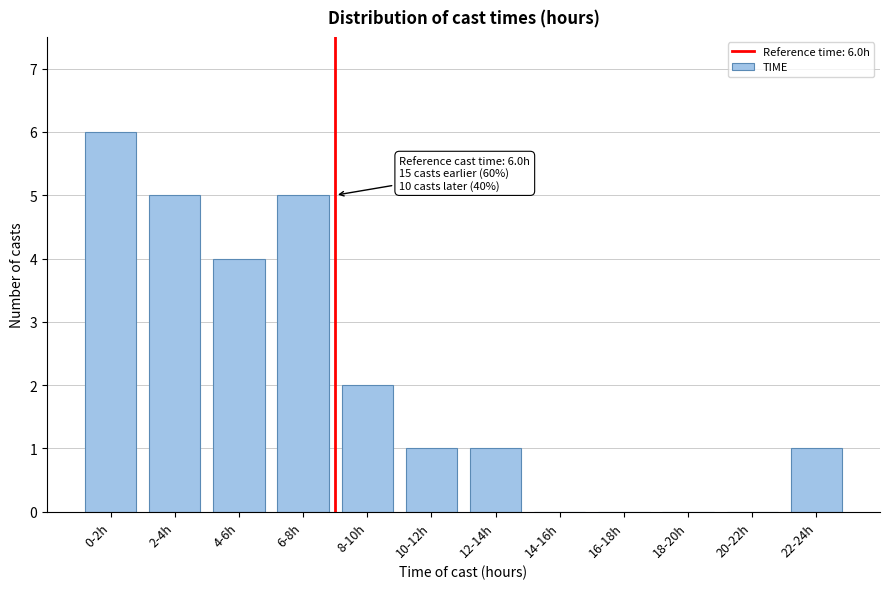

Reading left to right, transcribe all the data shown in this chart.

0-2h=6	2-4h=5	4-6h=4	6-8h=5	8-10h=2	10-12h=1	12-14h=1	14-16h=0	16-18h=0	18-20h=0	20-22h=0	22-24h=1